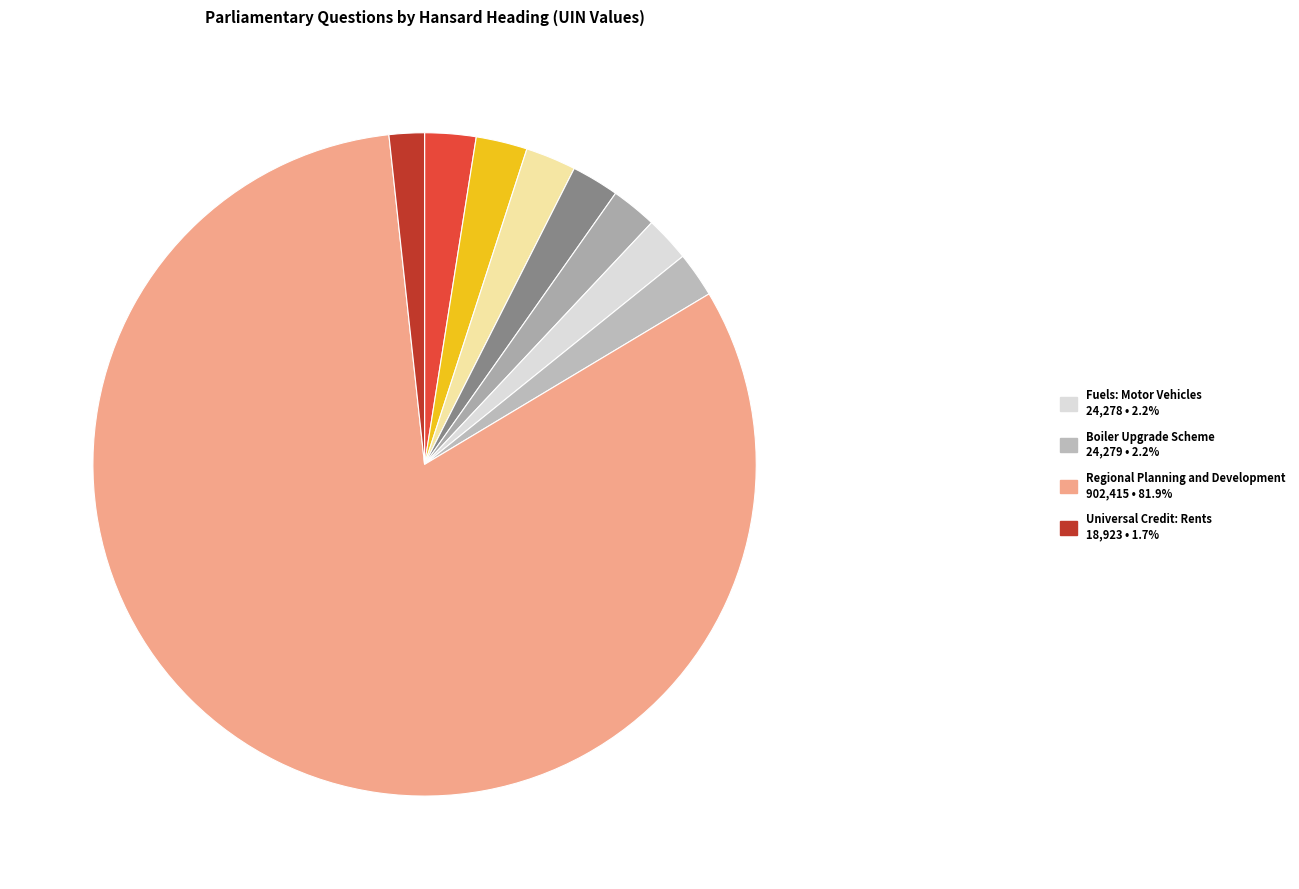

Does any single category account for the majority?

Yes